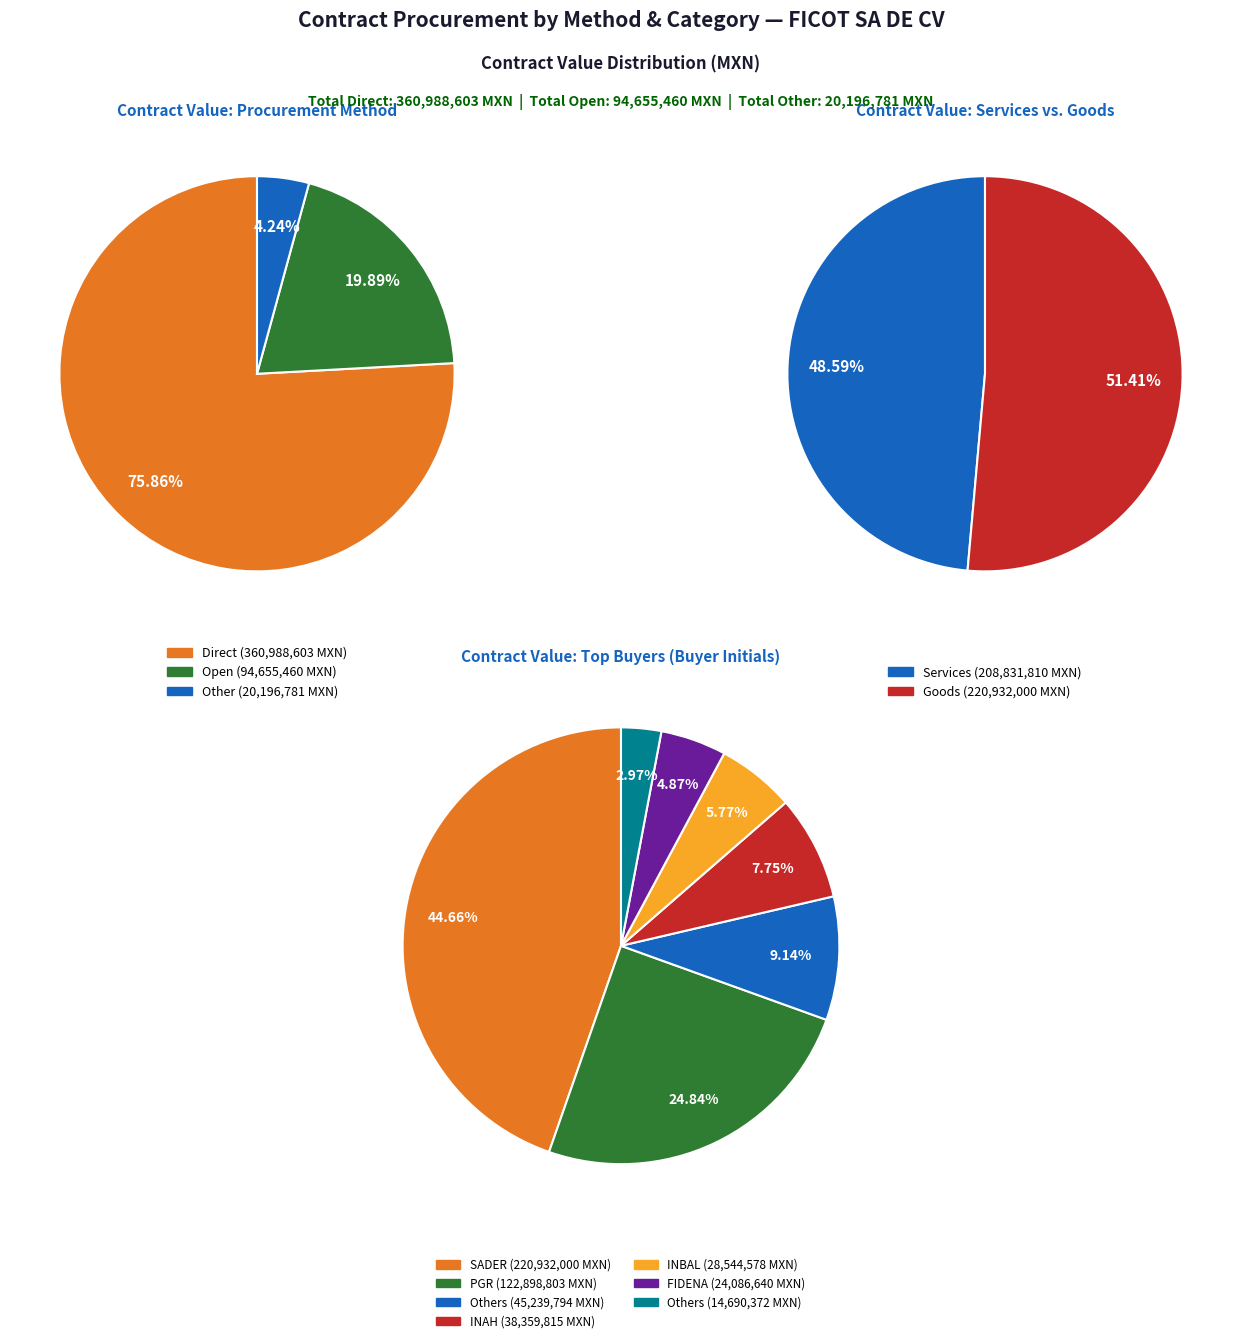

How much of the chart is everything except 11?

48.6%